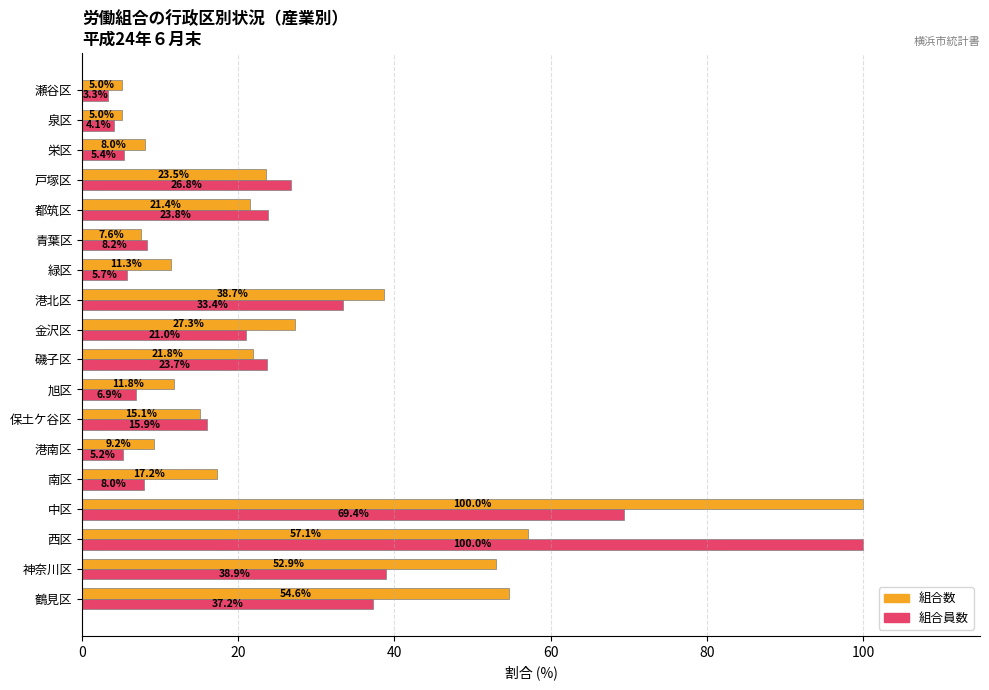

Where is 組合数 nearest to the value 52?

神奈川区